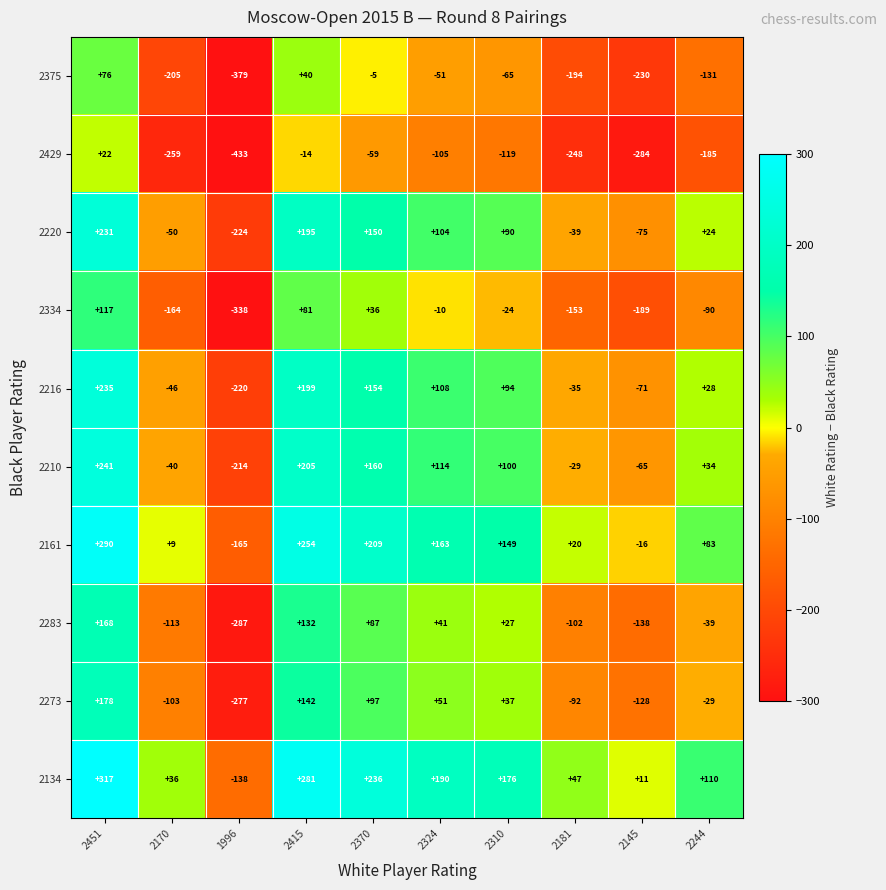

At which label is 2220 closest to 3?

2244